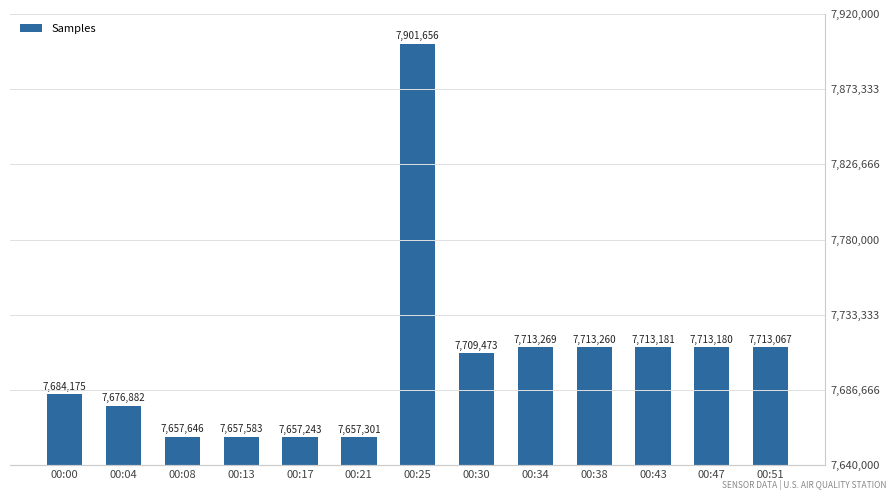

What is the sum of all values?

100167916